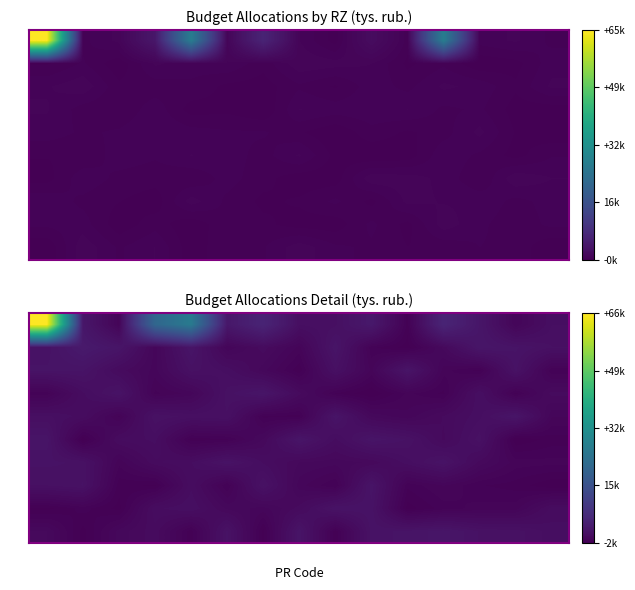

Where does the 02 series first go above 994?

00